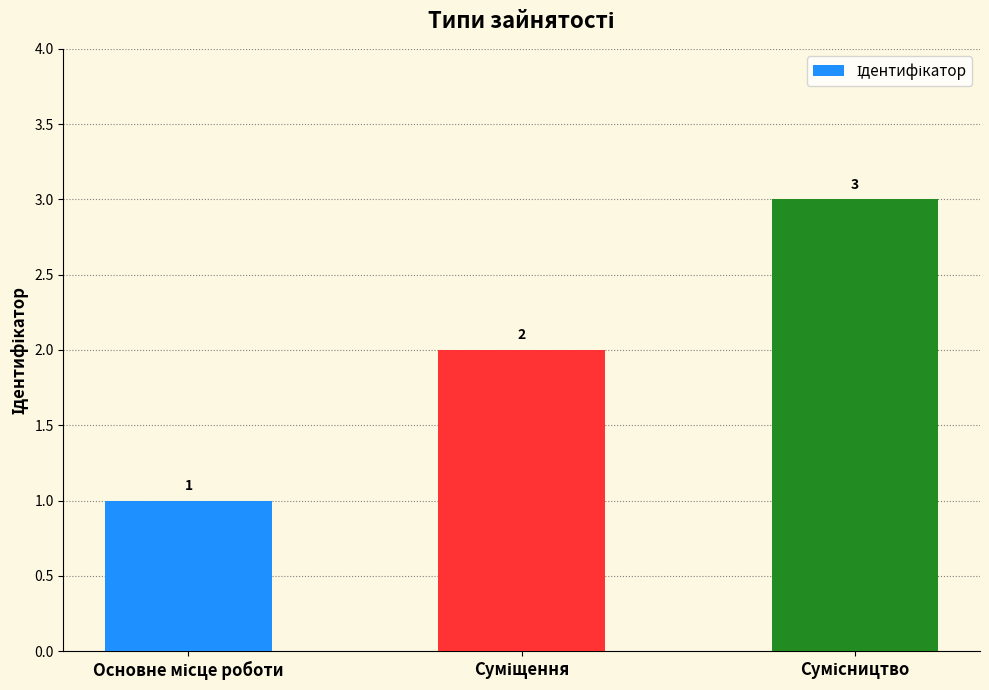

Reading left to right, list all the values displayed in this chart.

1	2	3